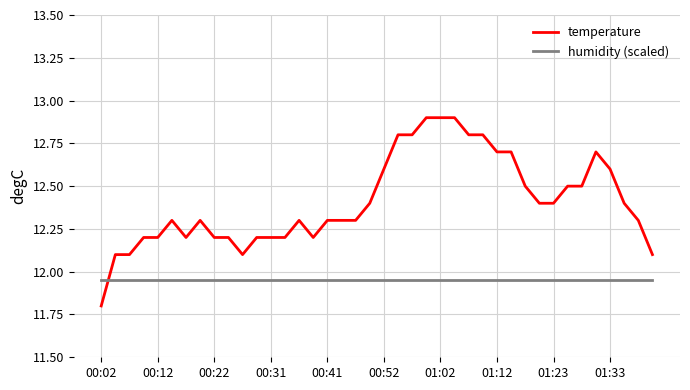

List the series in order of their overall mean, lowest first.

humidity (scaled), temperature